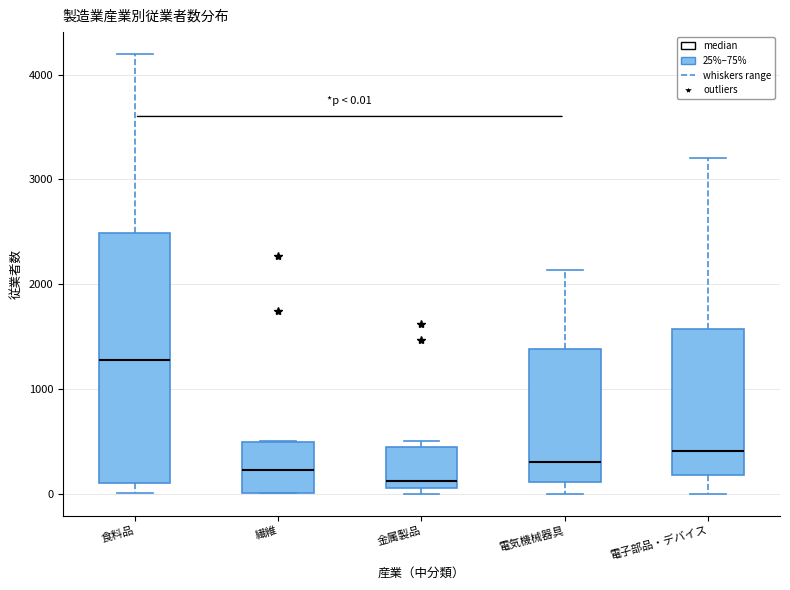

Which box's median line is the lowest?

金属製品